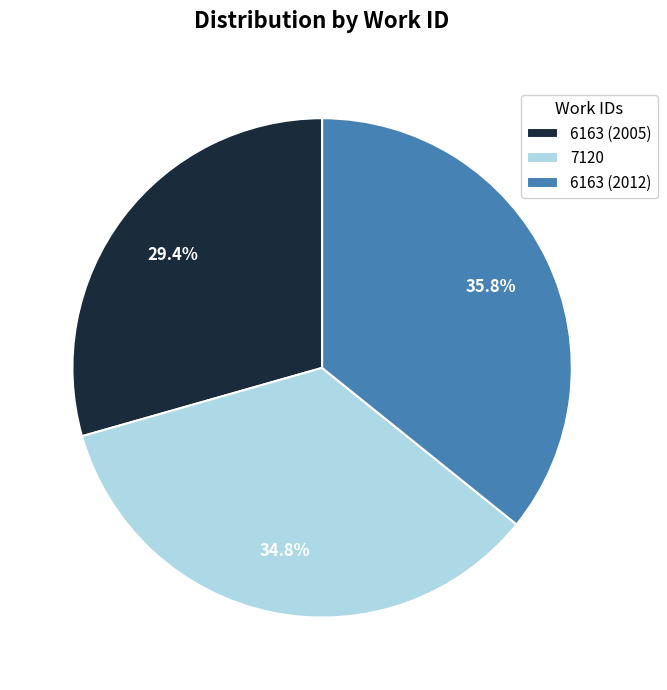

Which has a higher value, 6163 (2012) or 7120?

6163 (2012)